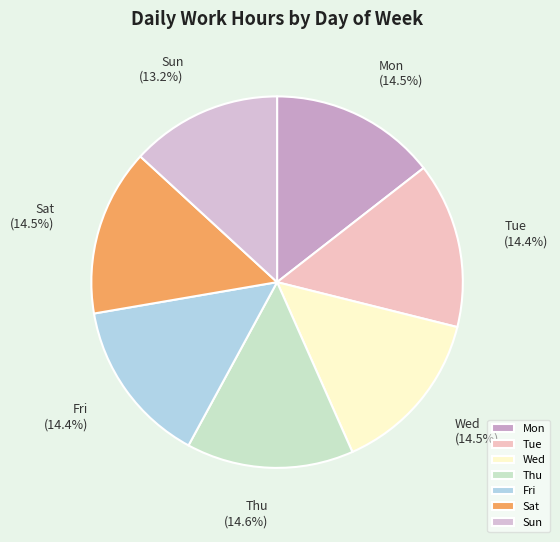

Between Sun and Thu, which is larger?

Thu